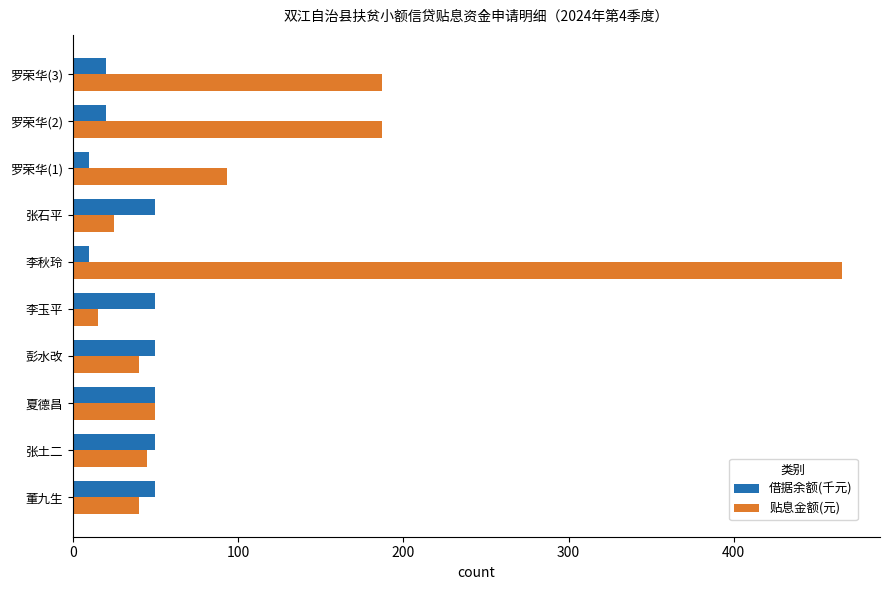

At which label does 贴息金额(元) reach its peak?

李秋玲